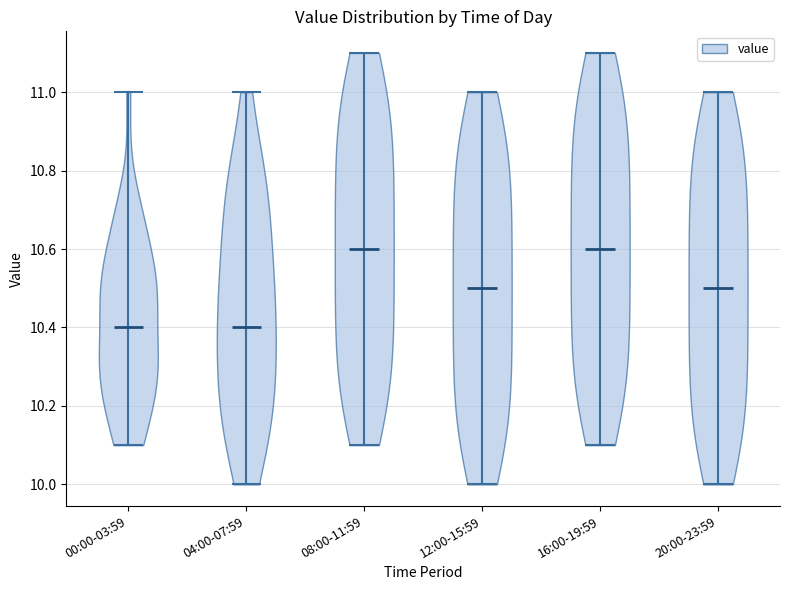

What is the lowest point the violin for 08:00-11:59 reaches on the y-axis? The values are not printed on the chart, so give them approximately, as read against the axis.

10.1